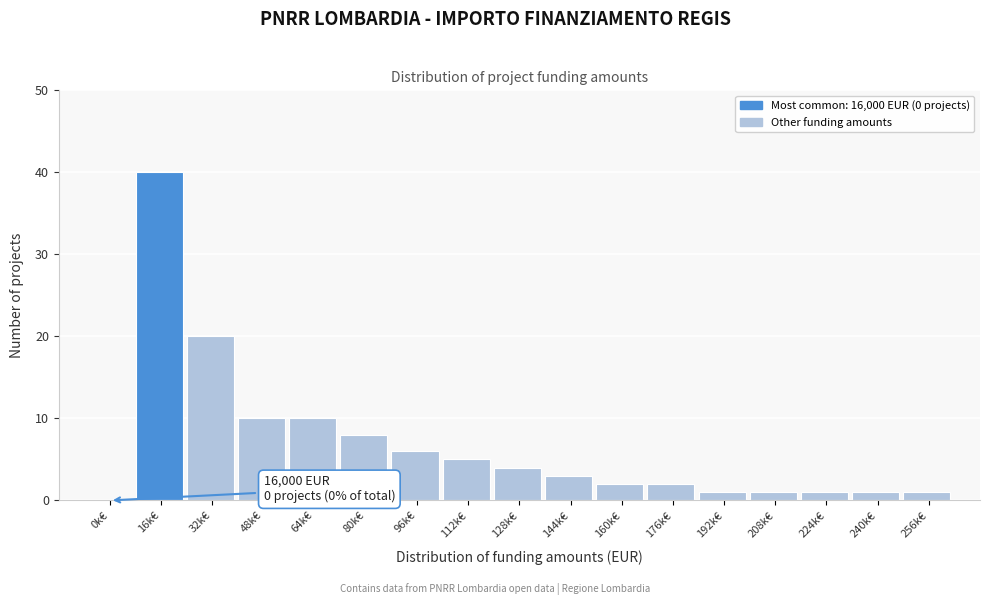

Reading left to right, what are all the values shown in this chart?

0k€=0	16k€=40	32k€=20	48k€=10	64k€=10	80k€=8	96k€=6	112k€=5	128k€=4	144k€=3	160k€=2	176k€=2	192k€=1	208k€=1	224k€=1	240k€=1	256k€=1